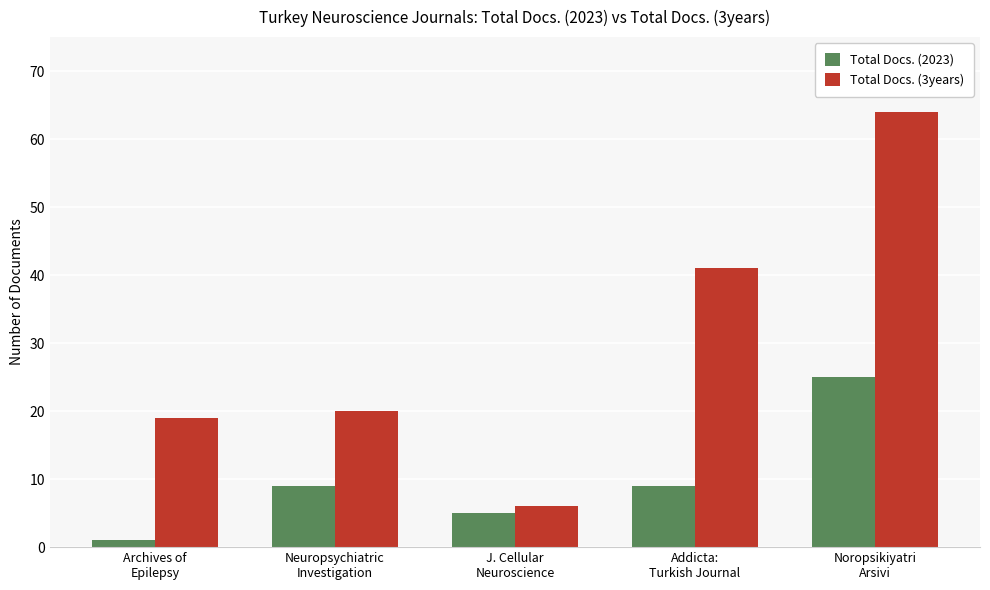

What is the minimum value shown in the chart?

1